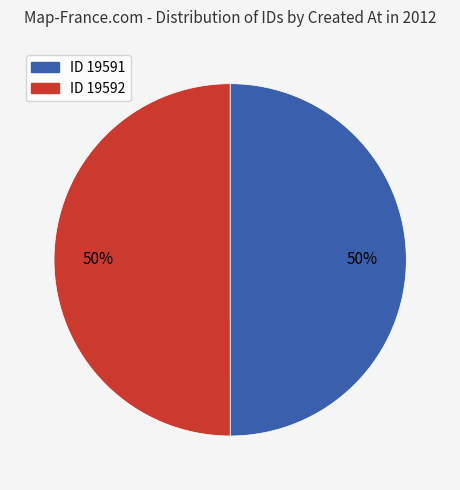

To the nearest percent, what portion does ID 19591 represent?

50%